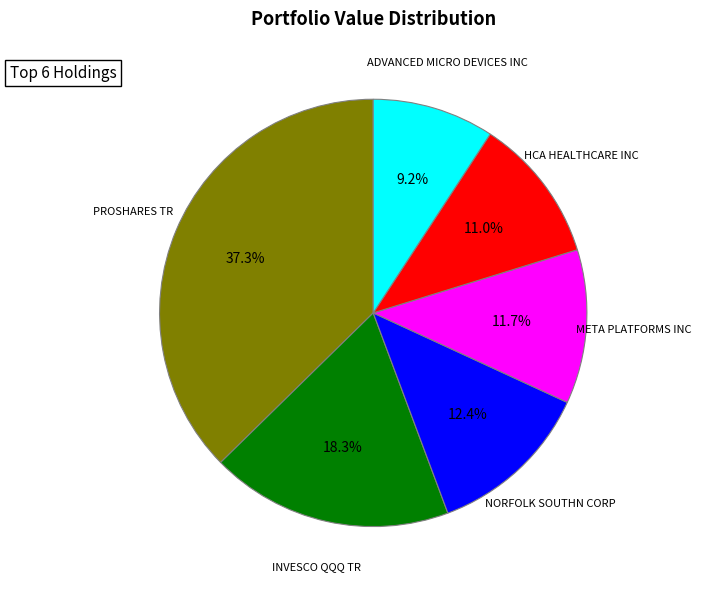

Is it true that INVESCO QQQ TR is 25% of the pie?

False